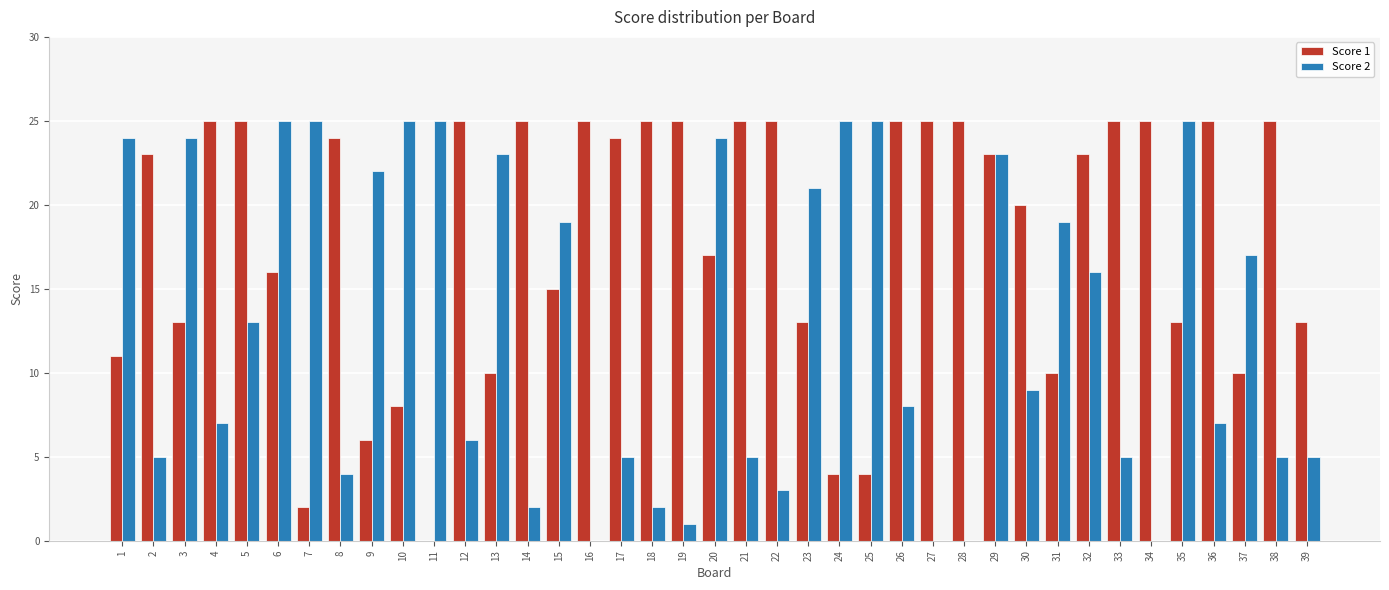

What are all the series names shown in the legend?

Score 1, Score 2